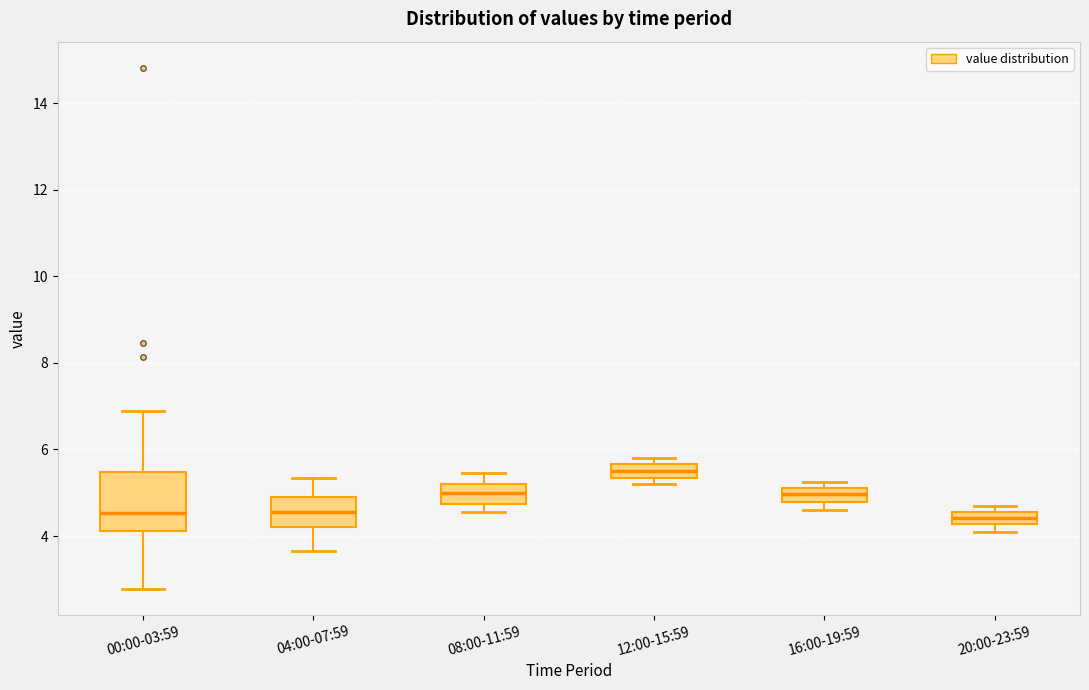

Comparing the boxes themselves (not the whiskers), which one is the tallest?

00:00-03:59